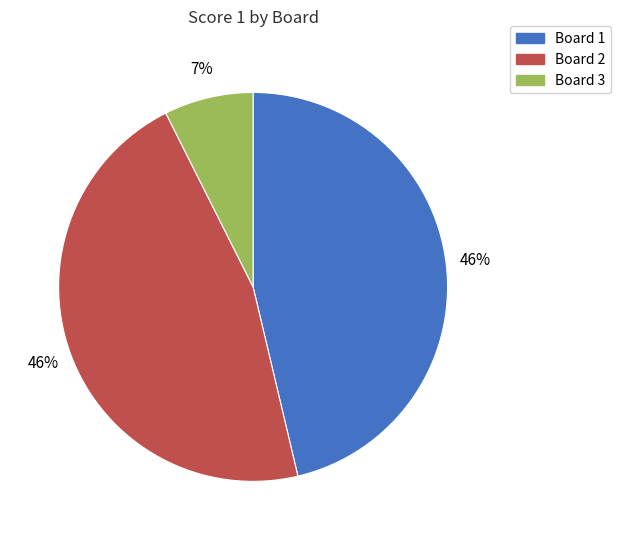

How many segments does this pie chart have?

3